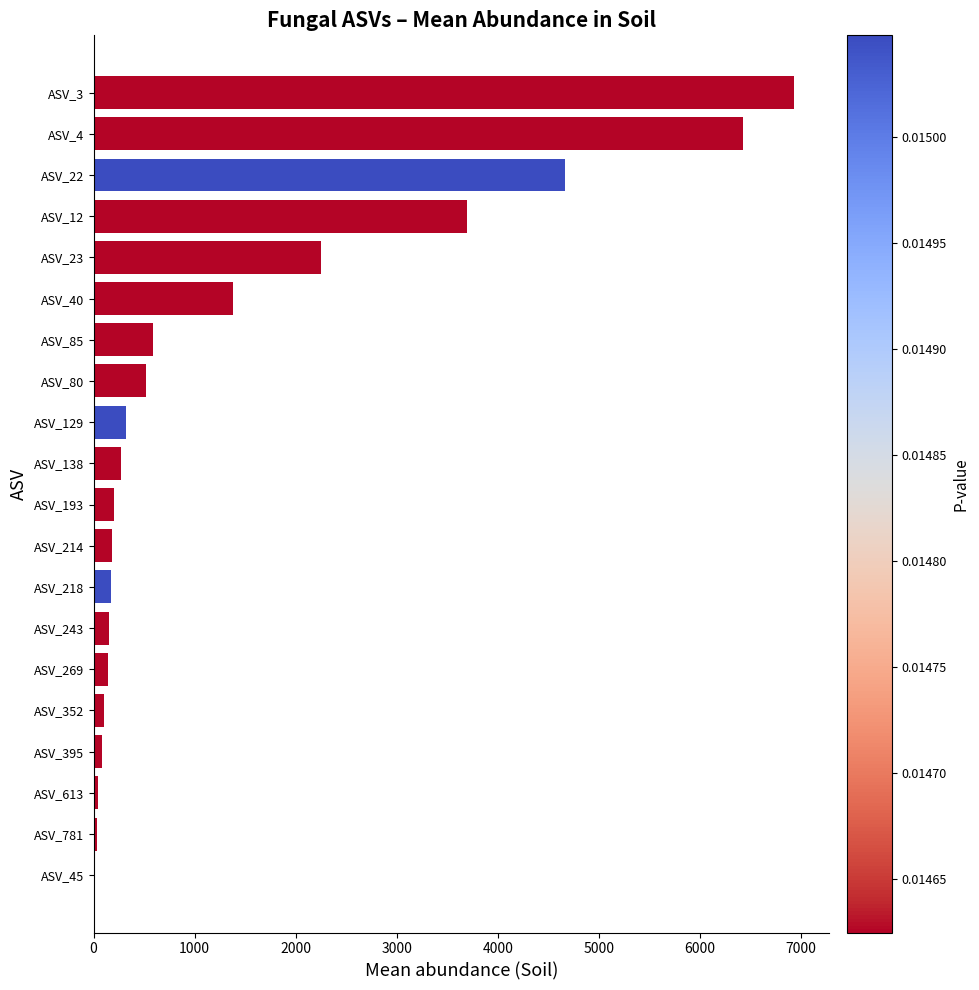

Where is the data nearest to the value 3466?

ASV_12